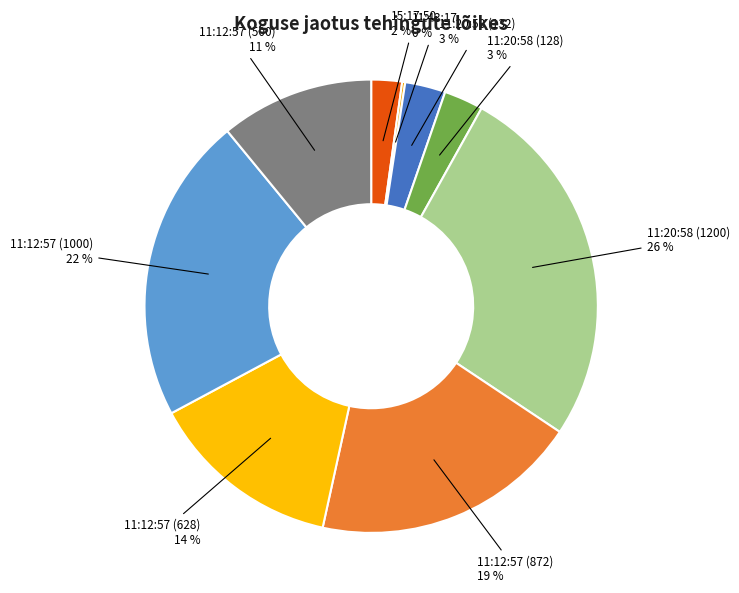

Does 11:12:57 (1000) represent more than half of the total?

No